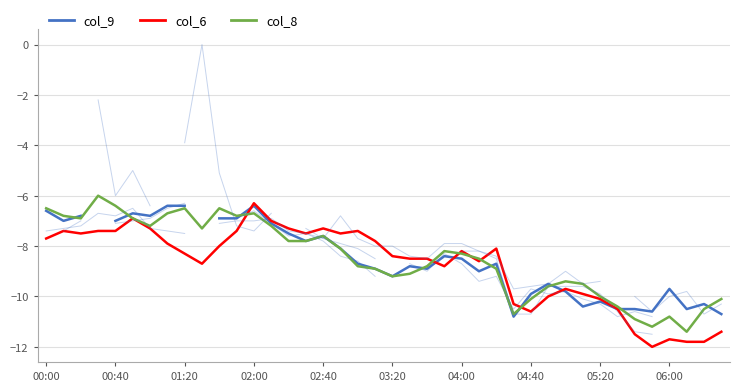

Is it true that col_6 equals -8.4 at 03:20?

True